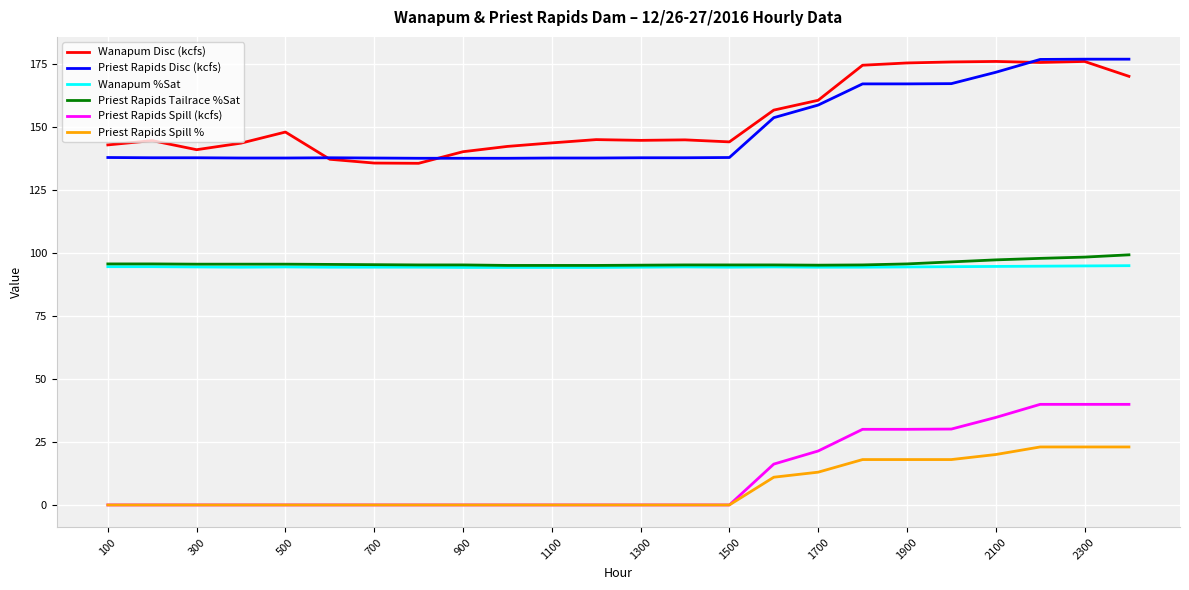

True or false: Wanapum %Sat and Priest Rapids Disc (kcfs) cross at least once.

False